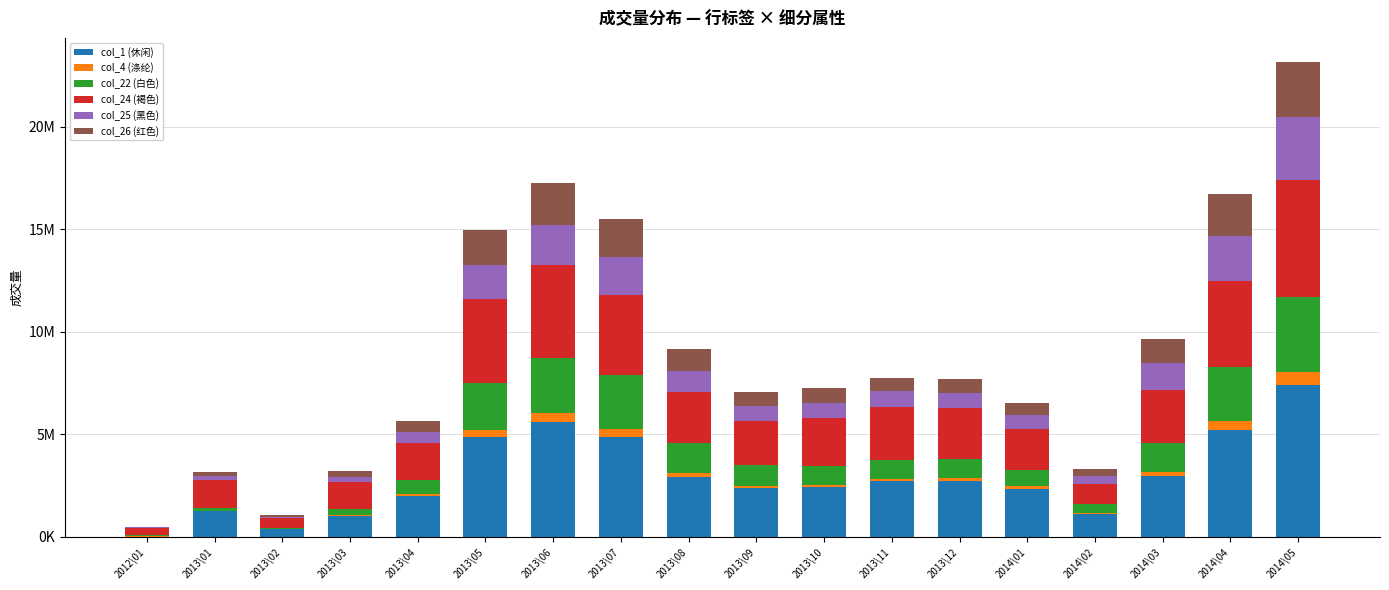

At which label is col_25 (黑色) closest to 1556988?

2013\05